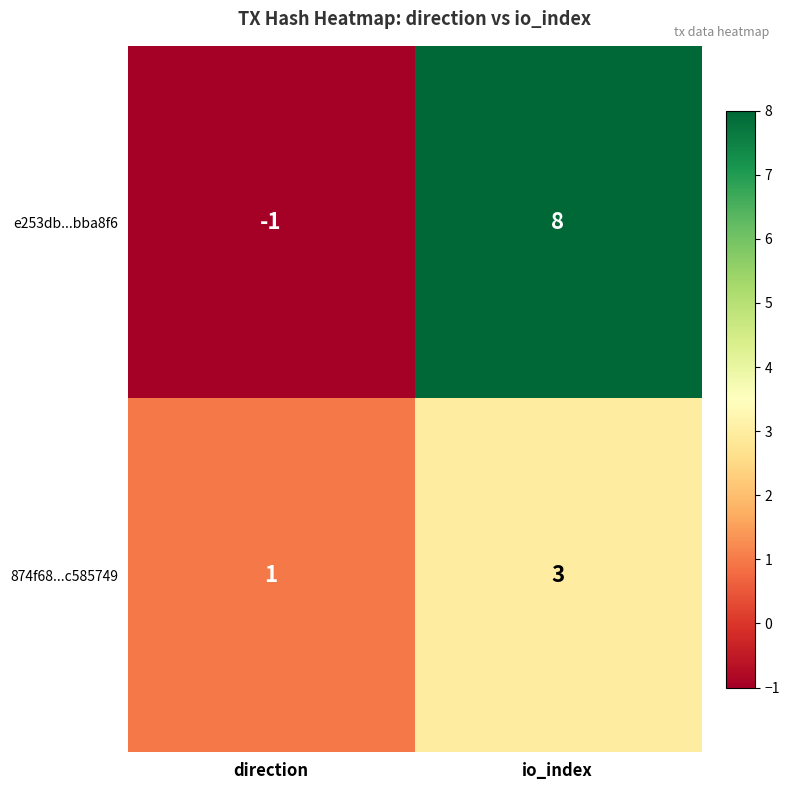

True or false: e253db...bba8f6 has a value of -1 at direction.

True